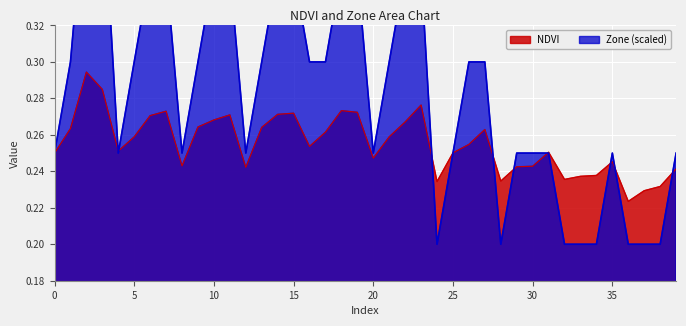

List the labels in order of Zone value, smallest first.

24, 28, 32, 33, 34, 36, 37, 38, 0, 4, 8, 12, 20, 25, 29, 30, 31, 35, 39, 1, 5, 9, 13, 16, 17, 21, 26, 27, 6, 7, 10, 11, 14, 15, 18, 19, 22, 23, 2, 3